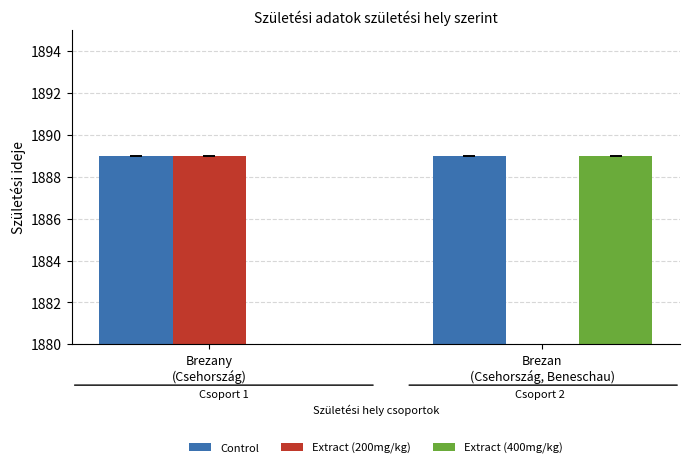

How many positive values does the Extract (200mg/kg) series have?

1